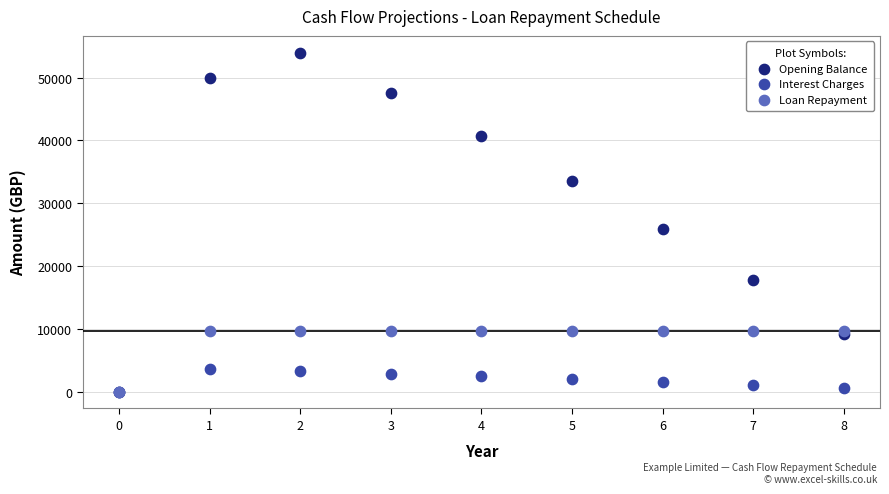

Which series has the largest Y range (max minus min)?

Opening Balance